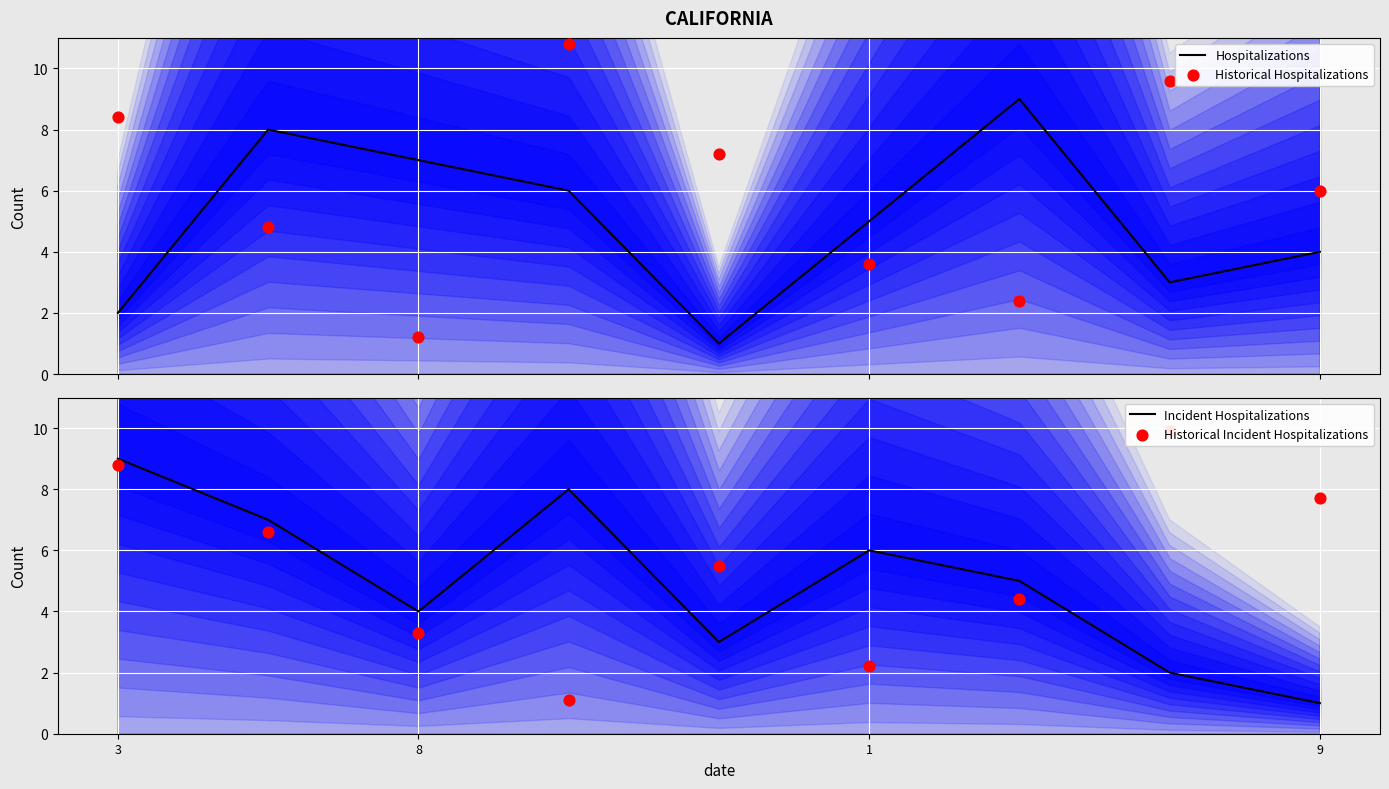

Which series contains the lowest Y value?

Hospitalizations